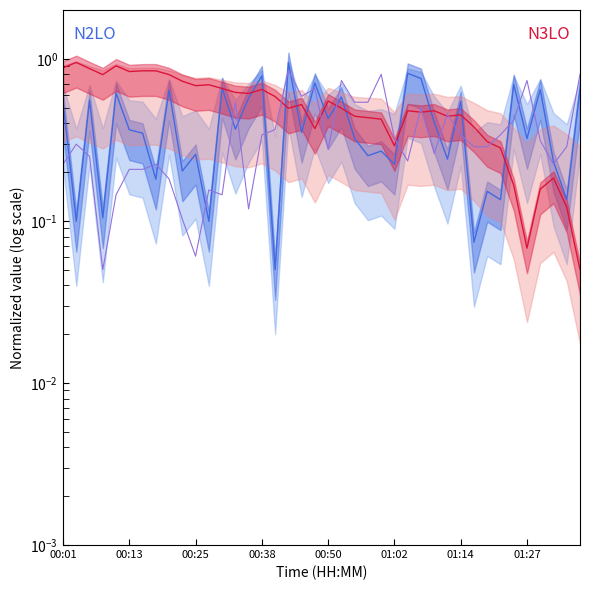

What is the sum of the BME_temp mid values at 33 and 29?

0.7